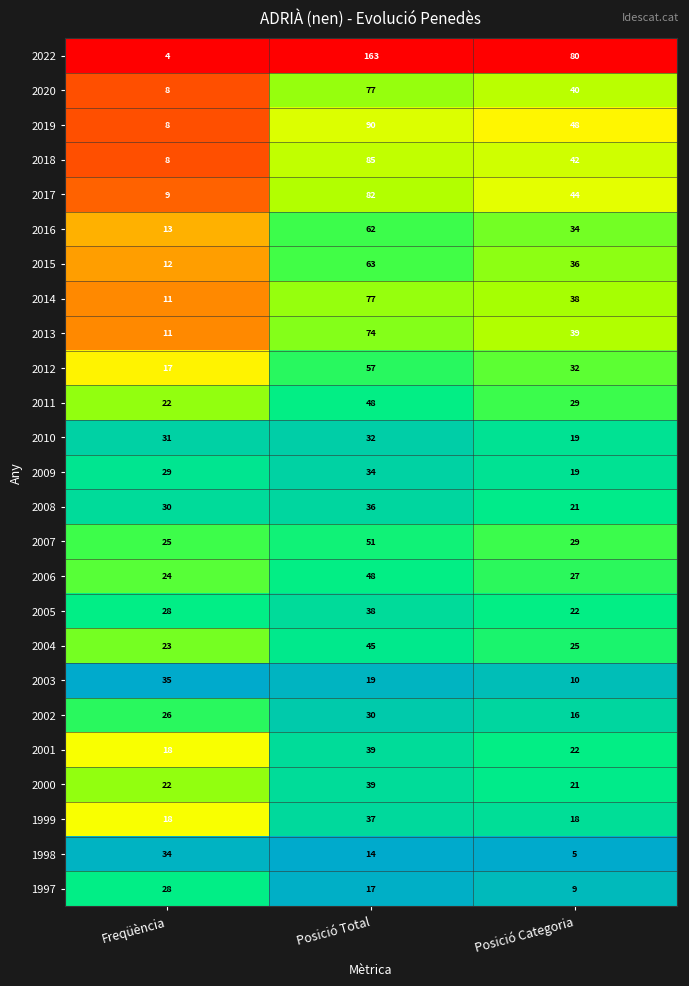

What is the spread (max minus min) of values at Freqüència?

31